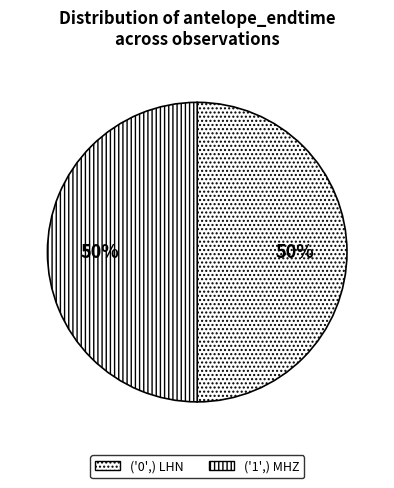

What portion of the pie excludes ('0',) LHN?

50.0%